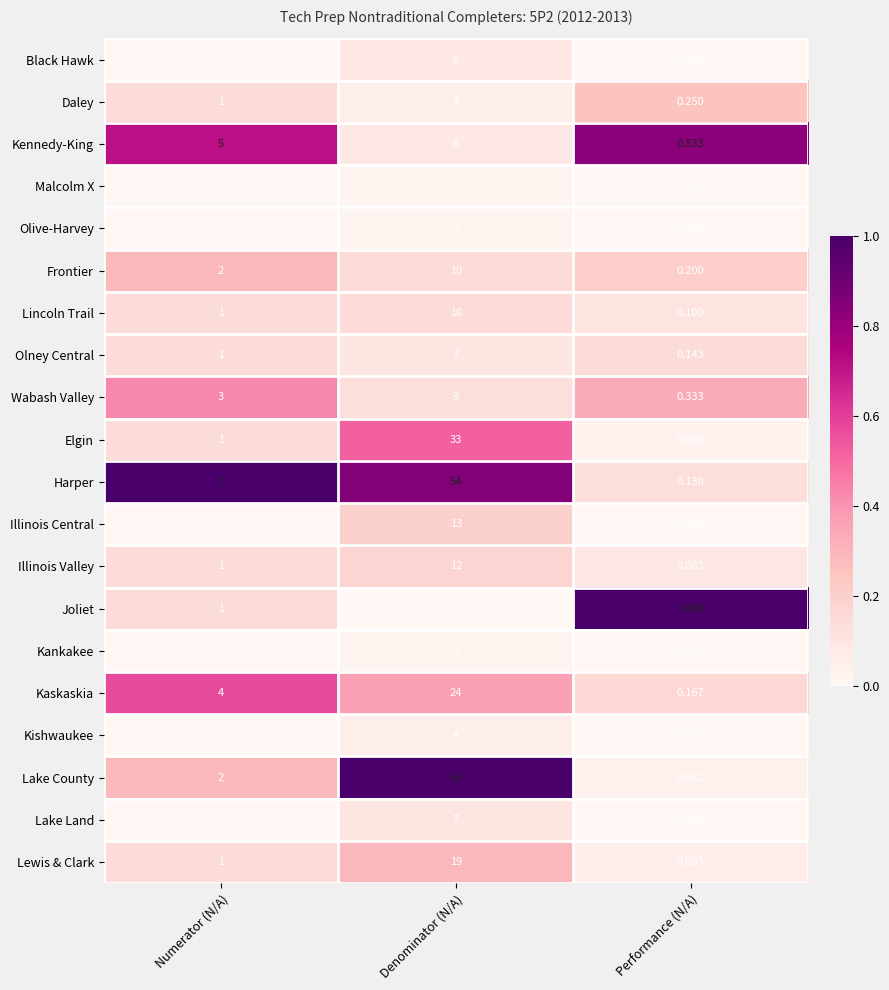

Between Numerator (N/A) and Performance (N/A), which series saw the biggest shift?

Harper